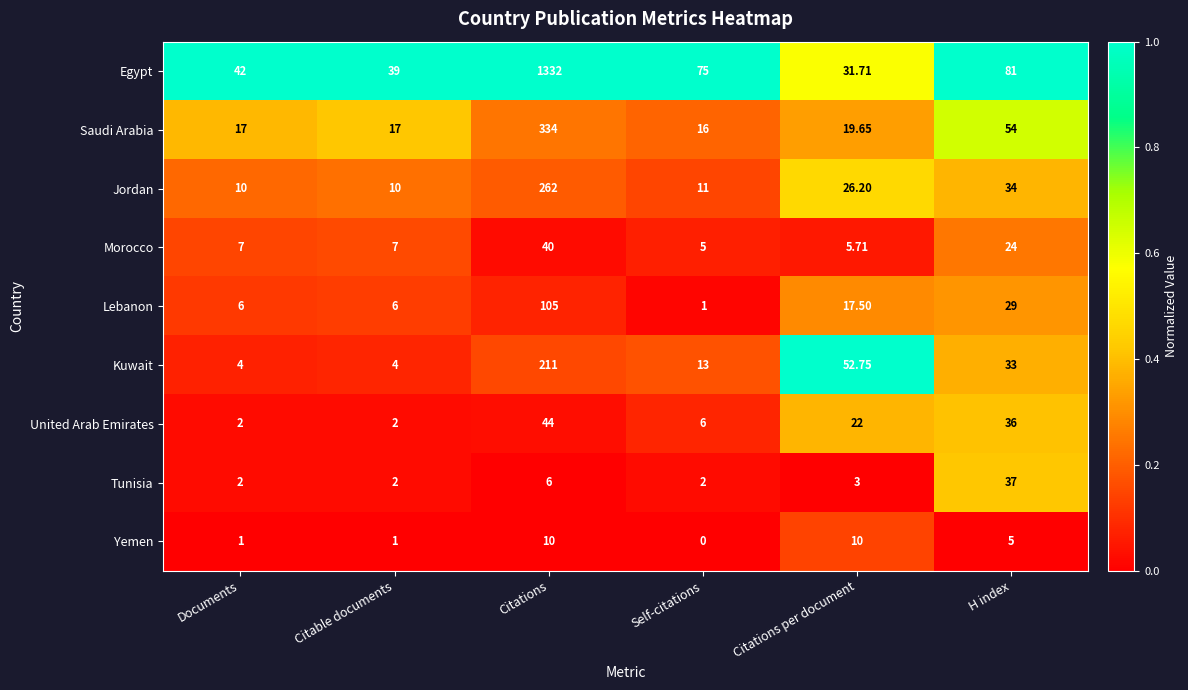

Rank the series at Citations from lowest to highest value.

Tunisia, Yemen, Morocco, United Arab Emirates, Lebanon, Kuwait, Jordan, Saudi Arabia, Egypt